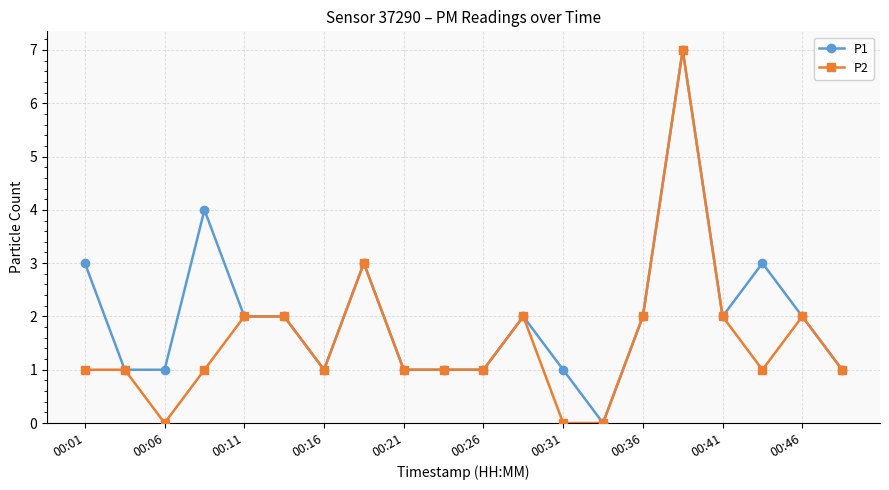

What is the maximum value shown in the chart?

7